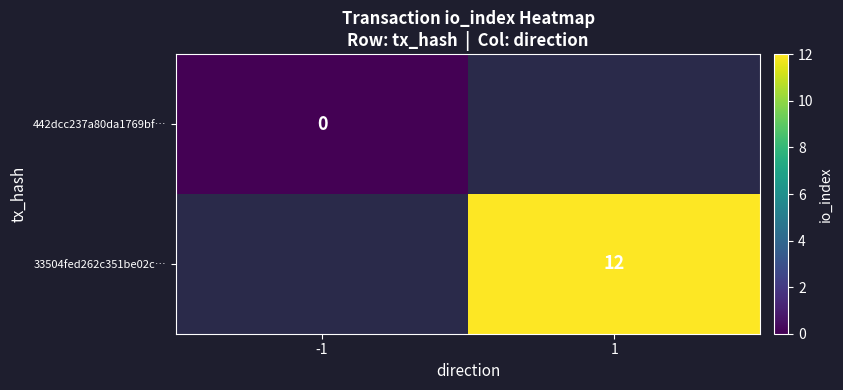

How many distinct data groups are displayed?

2